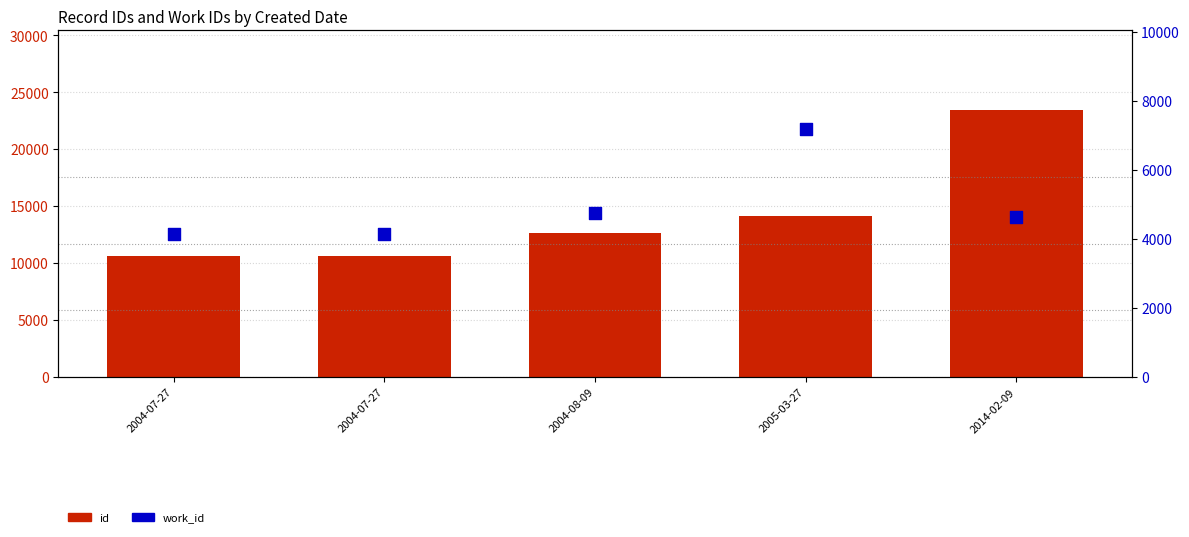

Which series contains the highest Y value?

id